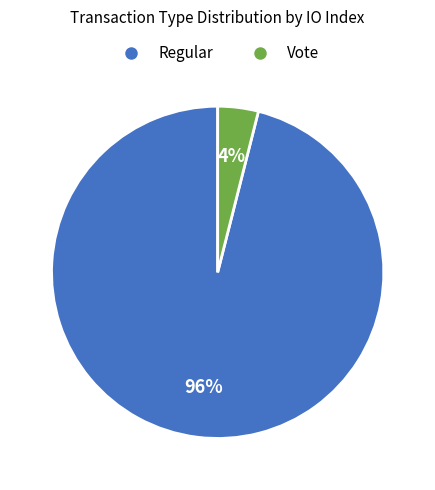

Which category has the smallest portion of the pie?

Vote